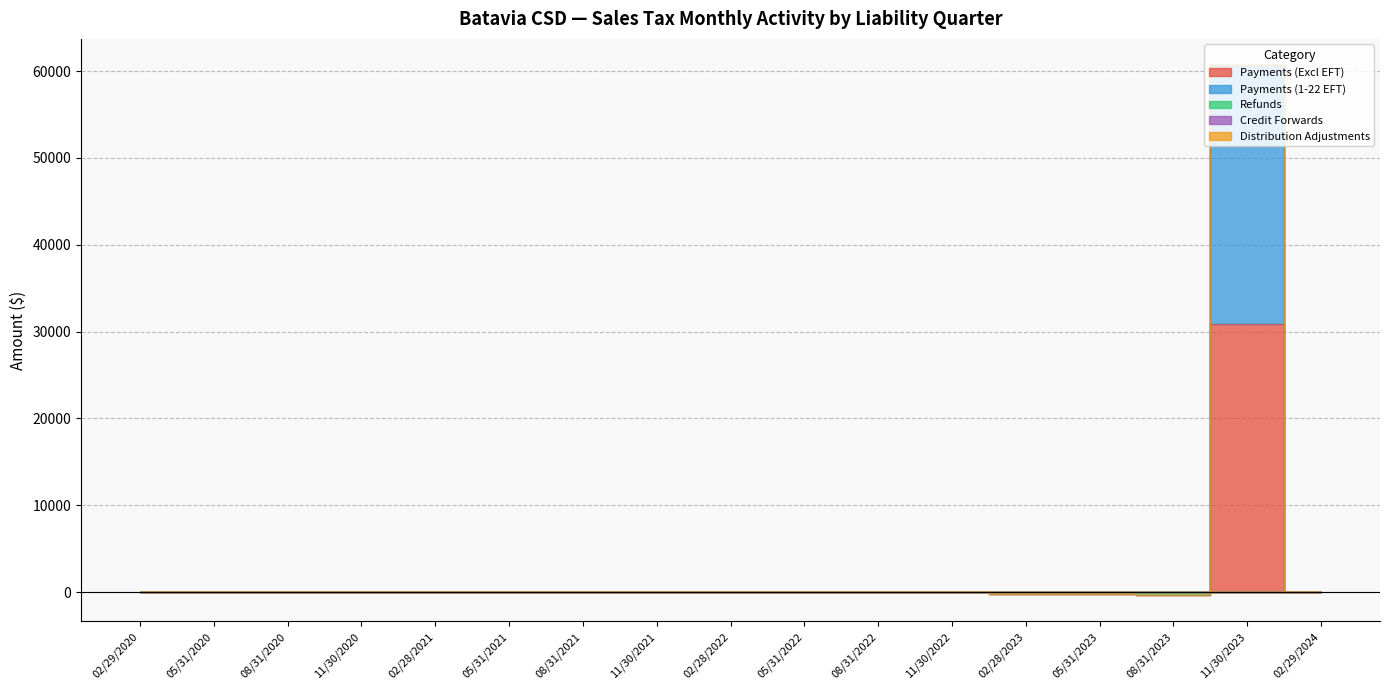

Between 05/31/2022 and 02/29/2024, which is larger?

02/29/2024